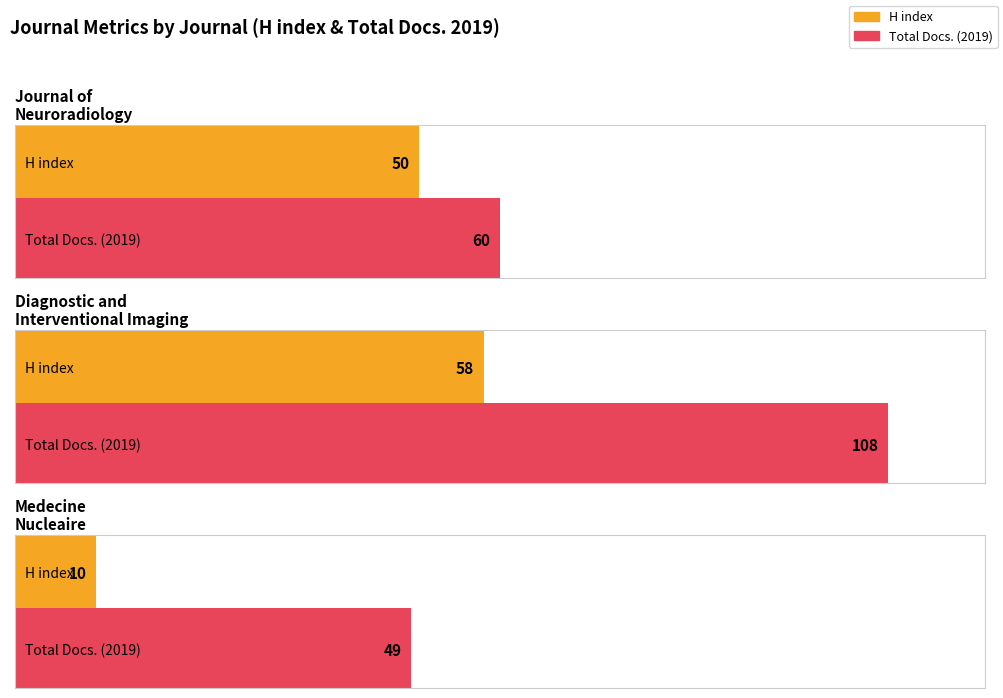

Is it true that H index equals 2 at Medecine Nucleaire?

False